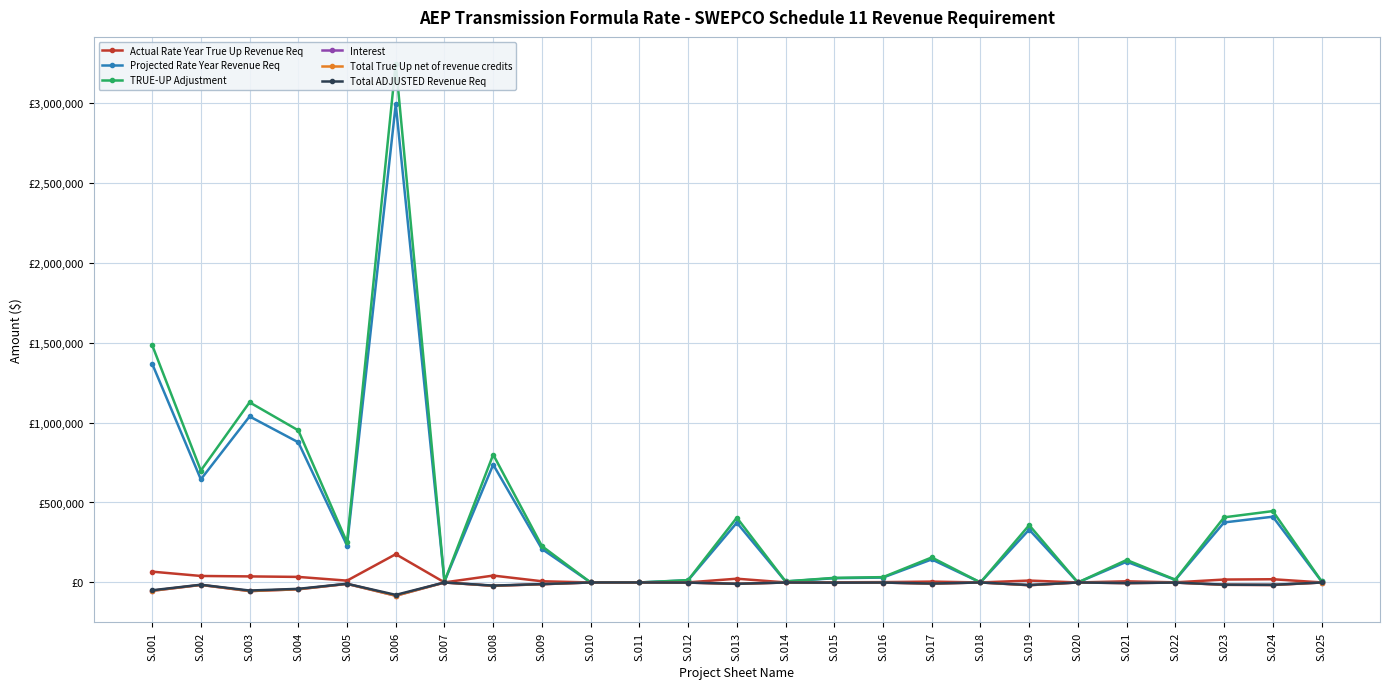

What is the total value across all series at S.015?

52200.8